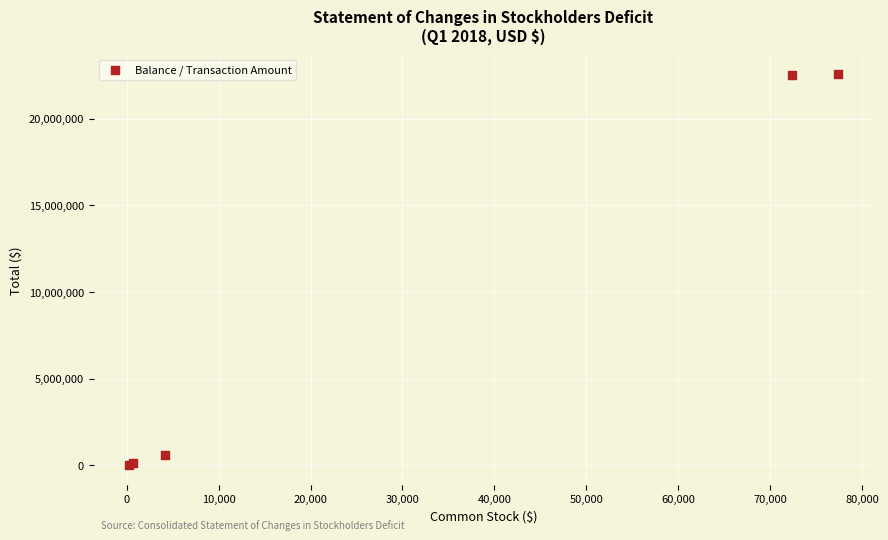

What Y value in the scatter plot is closest to 11275932?

615185